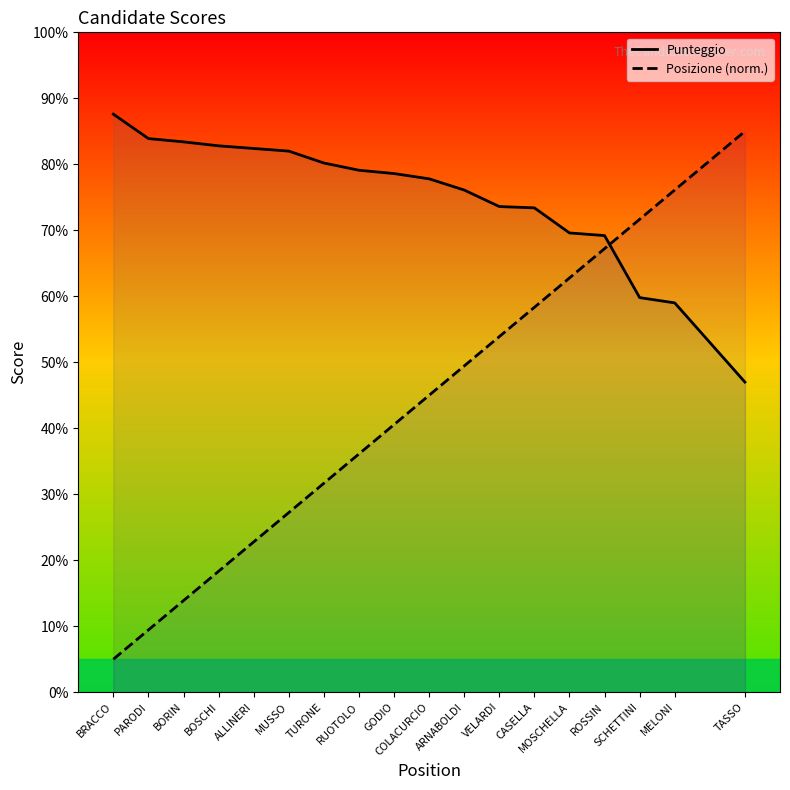

How many intersections are there between Posizione (norm.) and Punteggio?

1